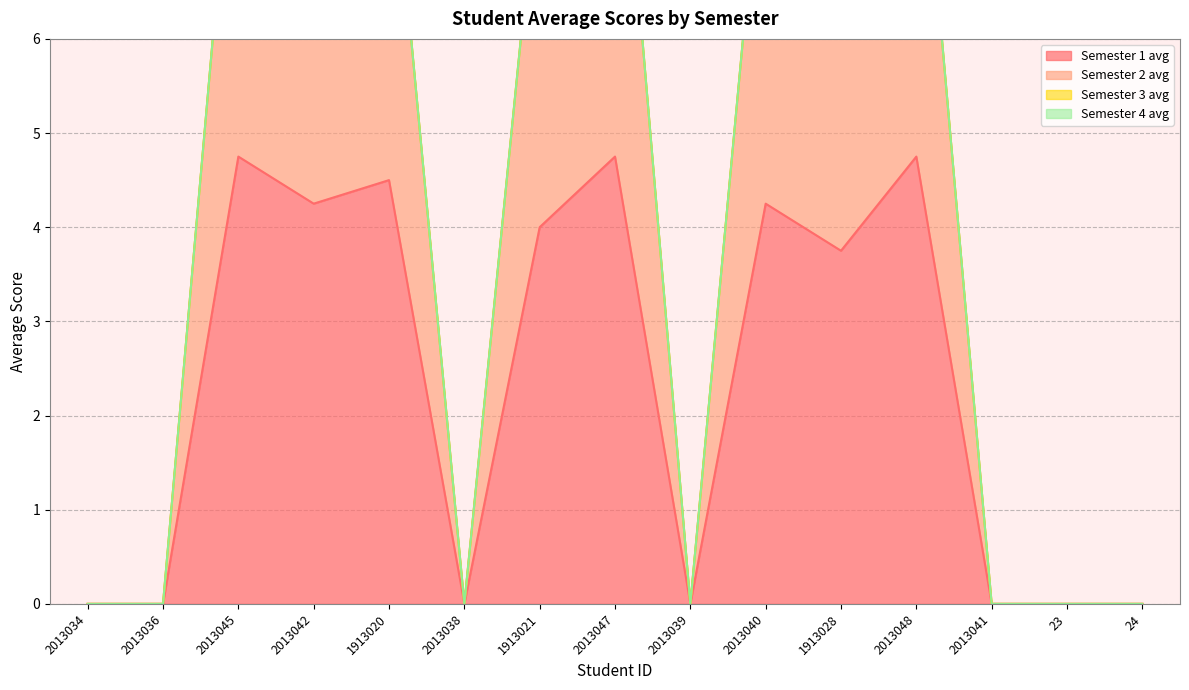

Reading left to right, what are all the values shown in this chart?

Semester 1 avg: 0.0	0.0	4.8	4.2	4.5	0.0	4.0	4.8	0.0	4.2	3.8	4.8	0.0	0.0	0.0
Semester 2 avg: 0.0	0.0	9.1	8.6	8.5	0.0	8.0	9.4	0.0	8.6	7.1	9.1	0.0	0.0	0.0